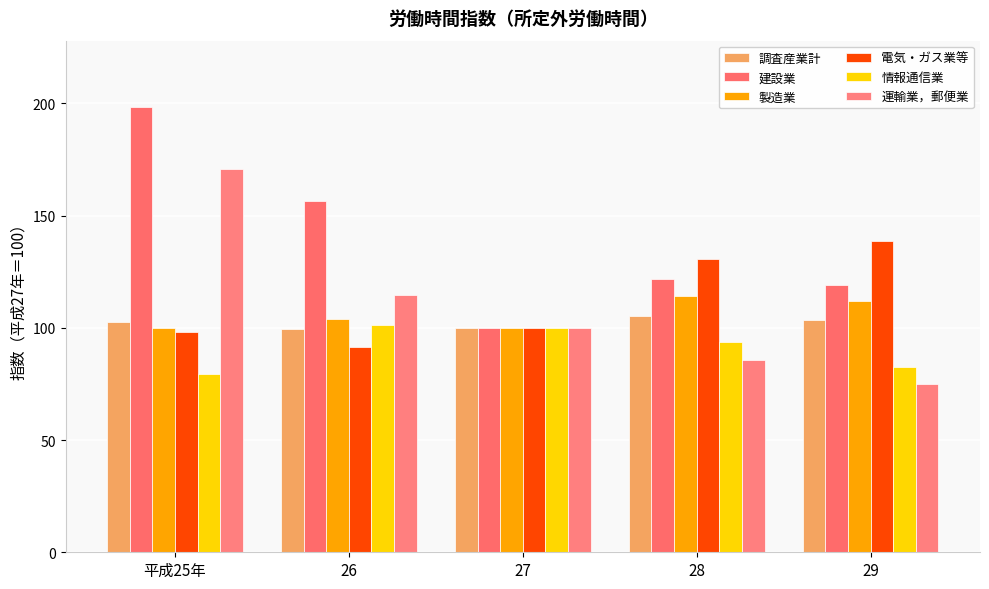

Reading left to right, list all the values displayed in this chart.

調査産業計: 平成25年=102.7	26=99.4	27=100.0	28=105.2	29=103.4
建設業: 平成25年=198.2	26=156.6	27=100.0	28=121.8	29=119.0
製造業: 平成25年=99.7	26=104.1	27=100.0	28=114.1	29=111.9
電気・ガス業等: 平成25年=98.1	26=91.6	27=100.0	28=130.6	29=138.5
情報通信業: 平成25年=79.6	26=101.2	27=100.0	28=93.9	29=82.7
運輸業，郵便業: 平成25年=170.7	26=114.4	27=100.0	28=85.6	29=75.0